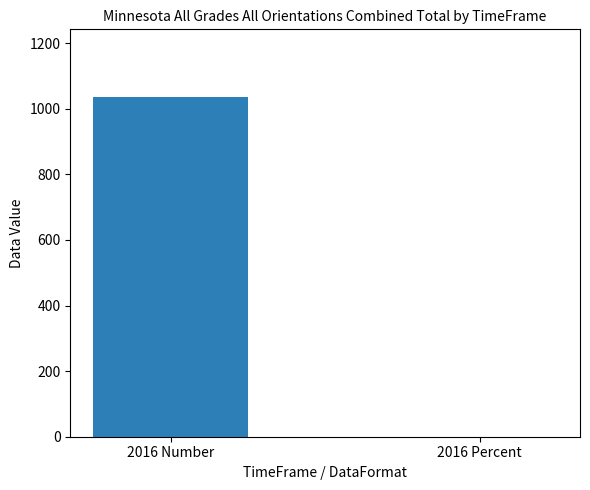

What is the sum of all values?

1035.0